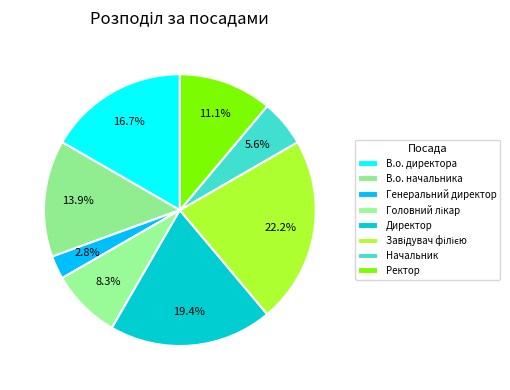

What is the smallest slice in the pie chart?

Генеральний директор